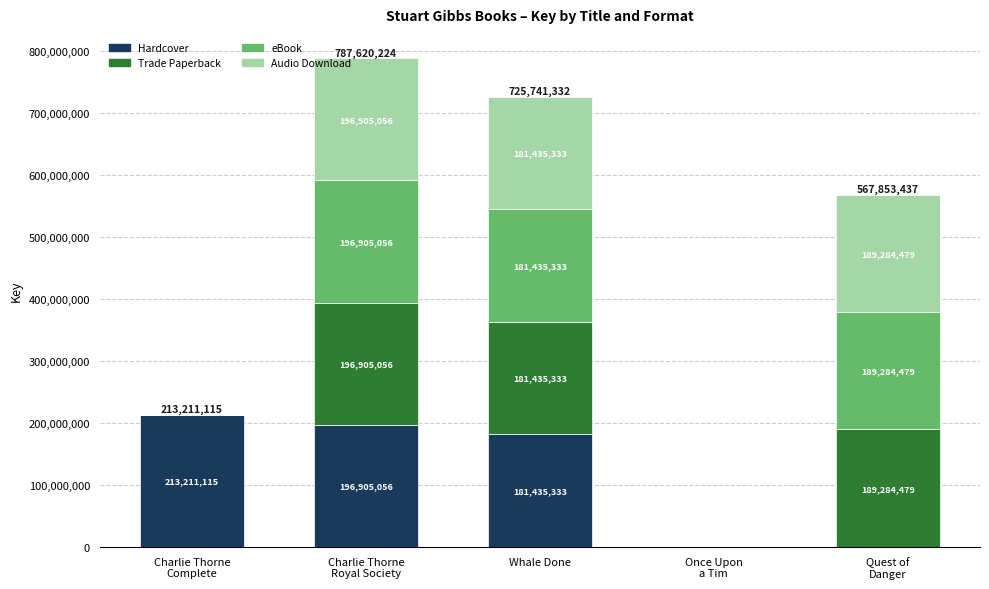

What is the sum of all Hardcover values?

591551504